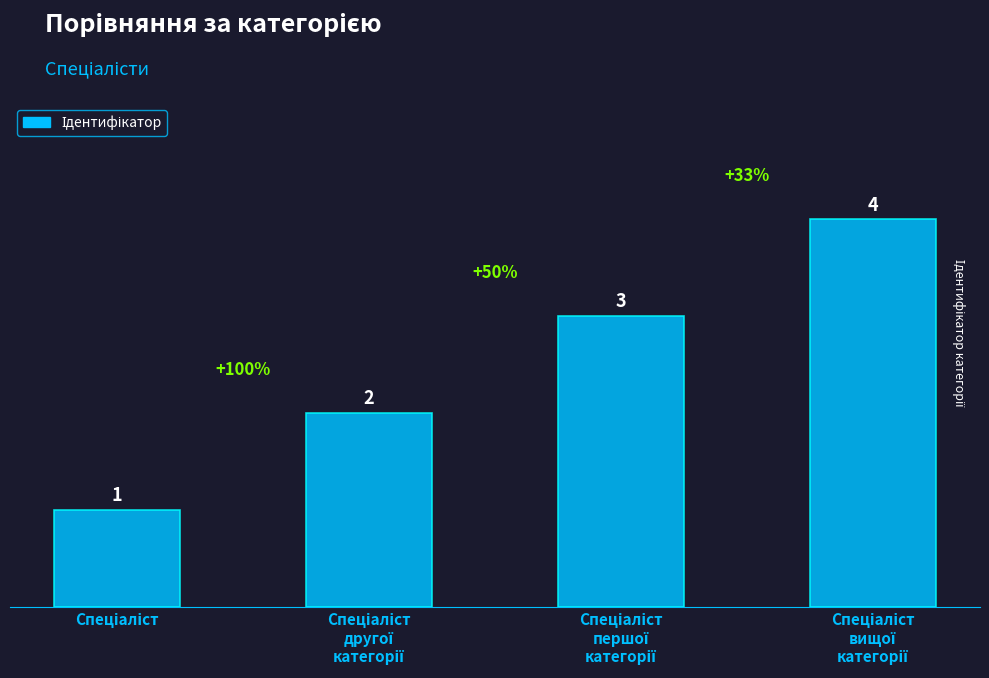

What is the greatest value displayed?

4